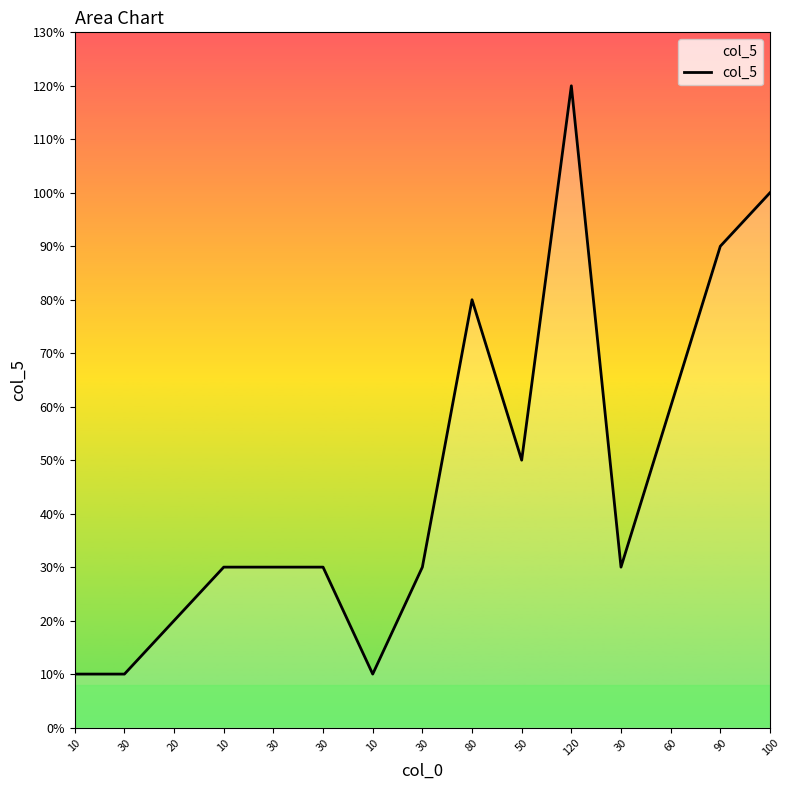

Does the chart have visible grid lines?

No